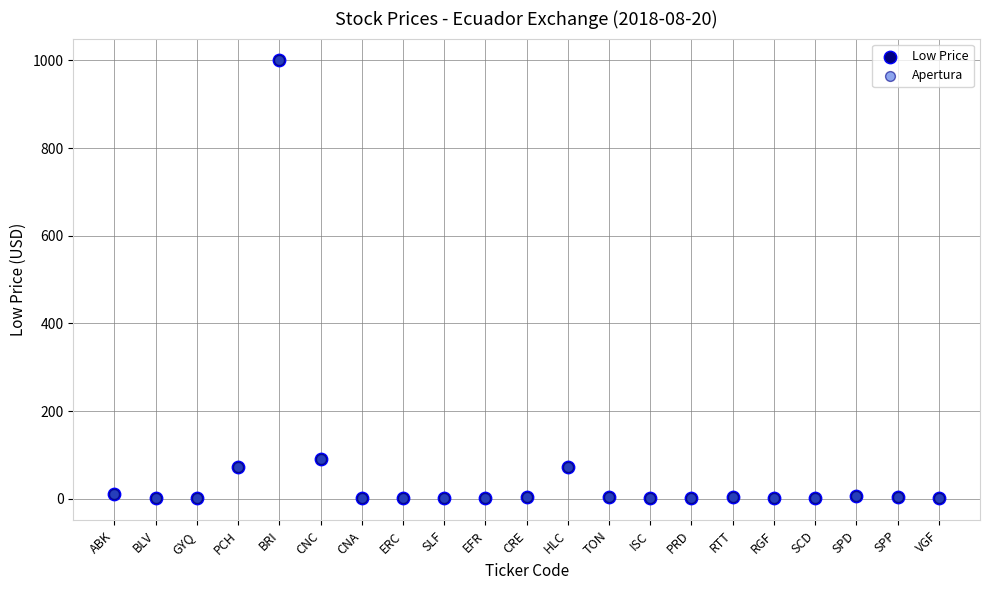

What are all the series names shown in the legend?

Low Price, Apertura